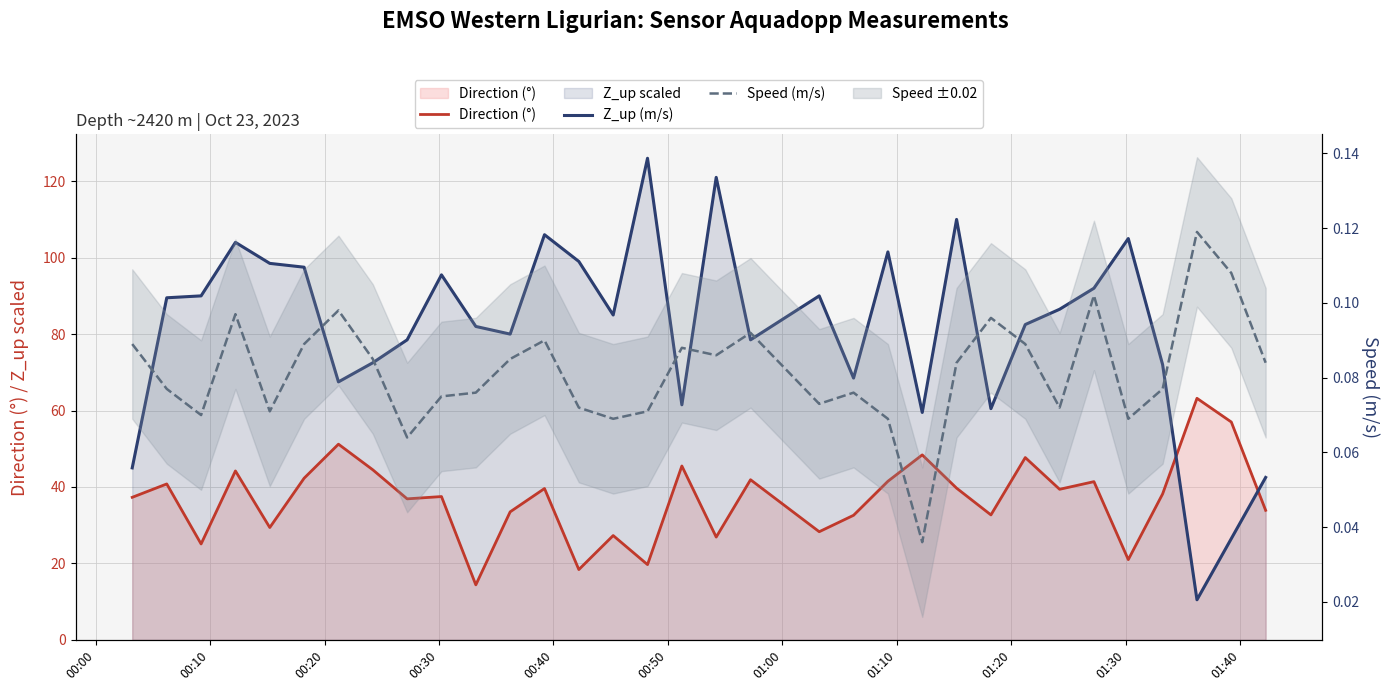

How many interior local valleys does the Speed (m/s) series have?

9